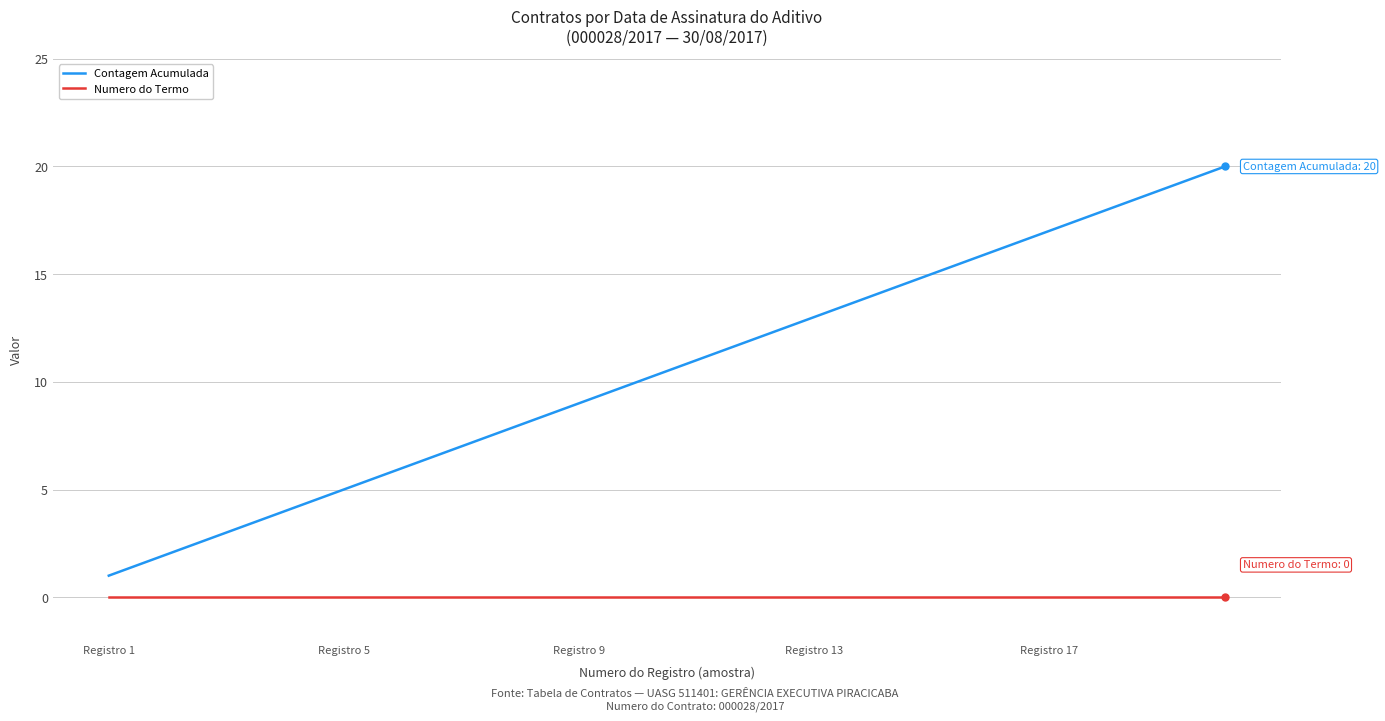

Which series has the largest total across all categories?

Contagem Acumulada